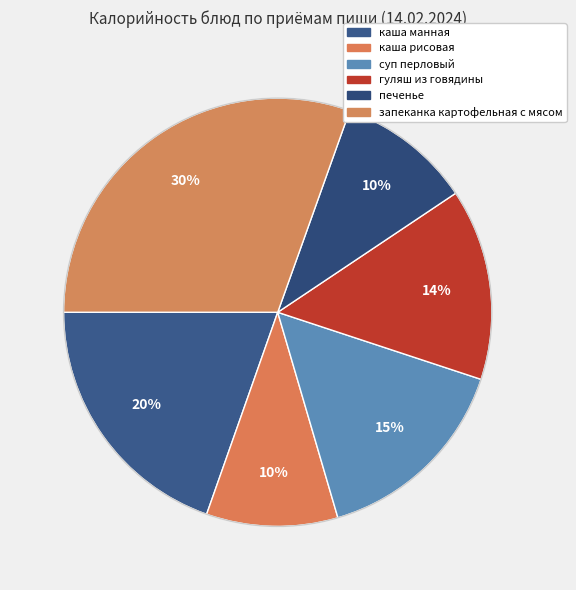

Count the number of slices in the pie.

6